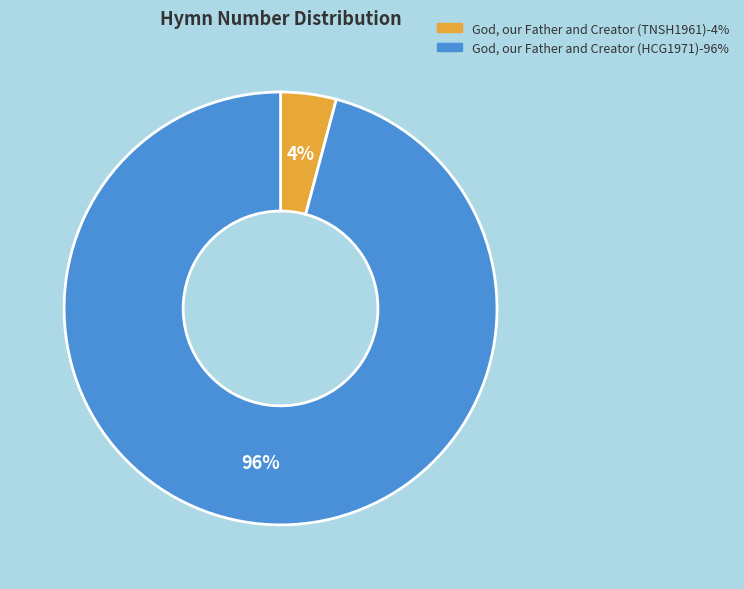

How many segments does this pie chart have?

2